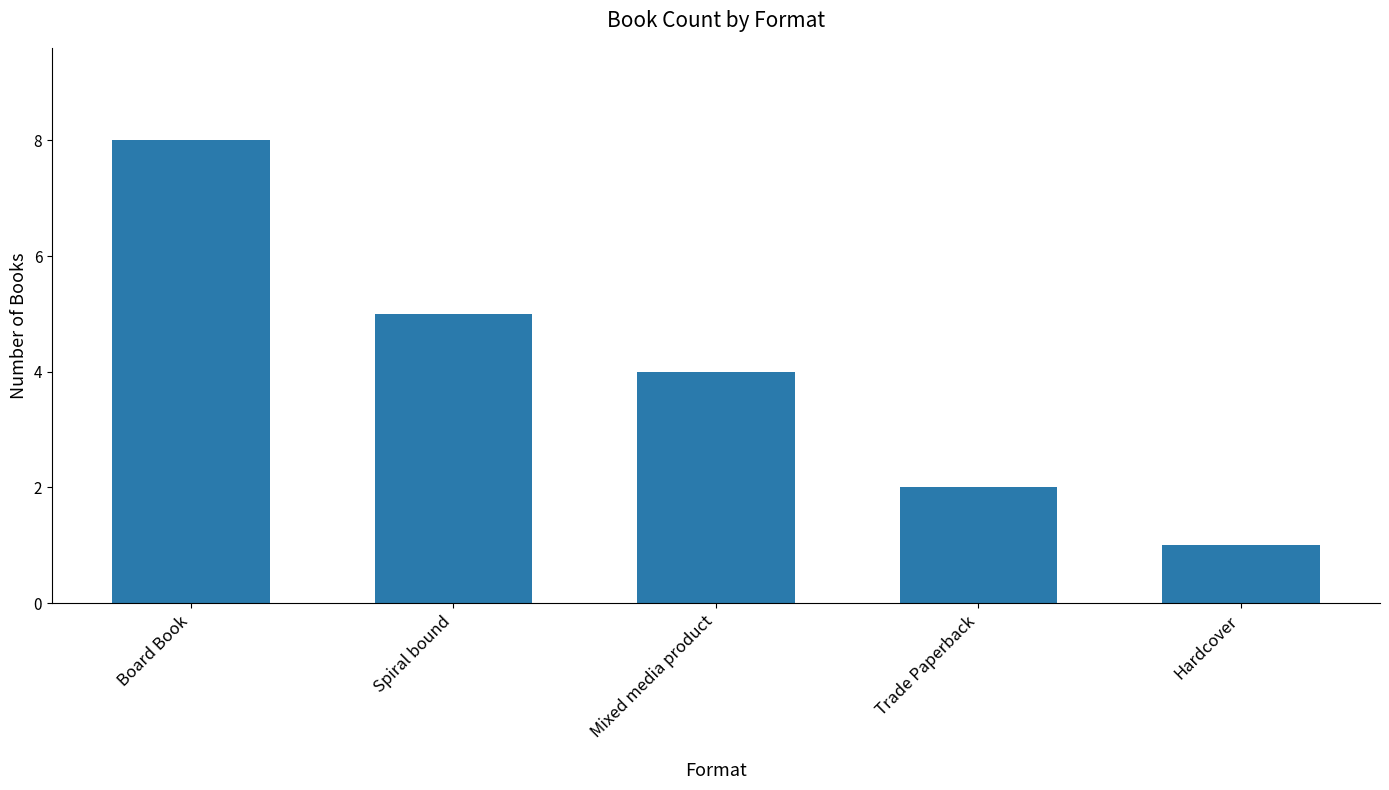

Rank the categories by value from highest to lowest.

Board Book, Spiral bound, Mixed media product, Trade Paperback, Hardcover